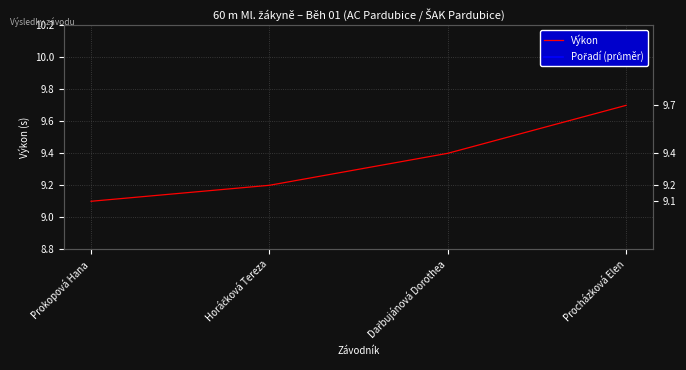

Rank the categories by value from lowest to highest.

Prokopová Hana, Horáčková Tereza, Dařbujánová Dorothea, Procházková Elen